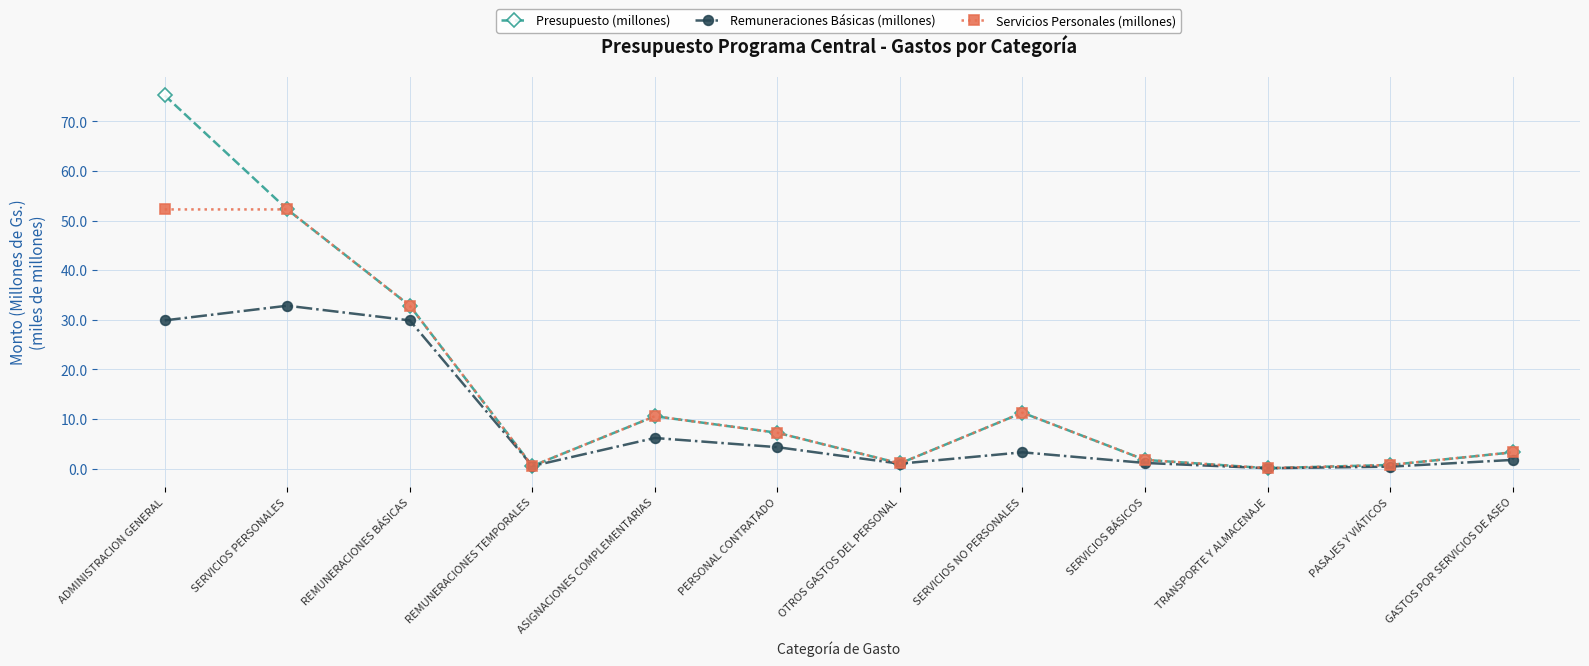

Is the value of Remuneraciones Básicas (millones) at SERVICIOS NO PERSONALES greater than the value of Presupuesto (millones) at ASIGNACIONES COMPLEMENTARIAS?

No